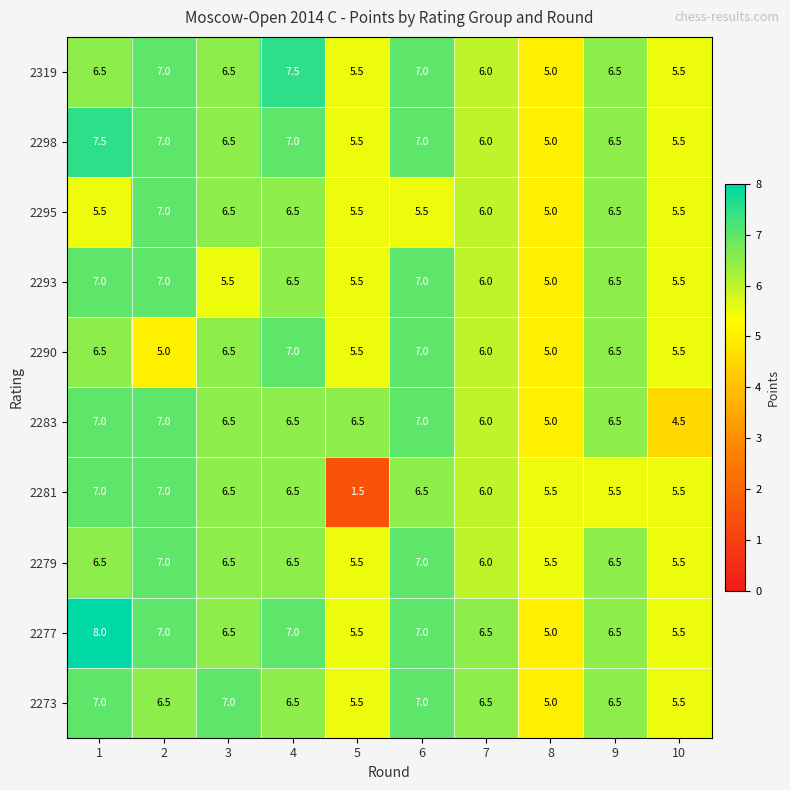

What is the difference between the maximum and minimum values in the 2295 series?

2.0